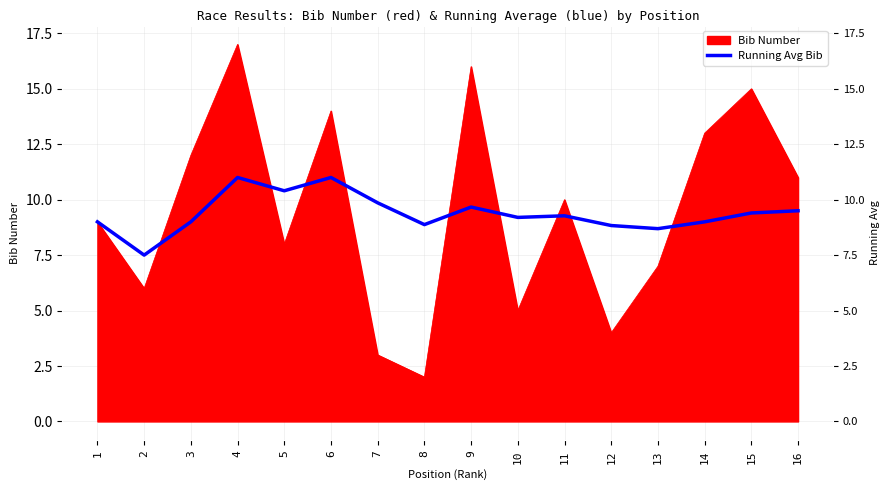

How many points are higher than both their immediate neighbors (excluding endpoints)?

4